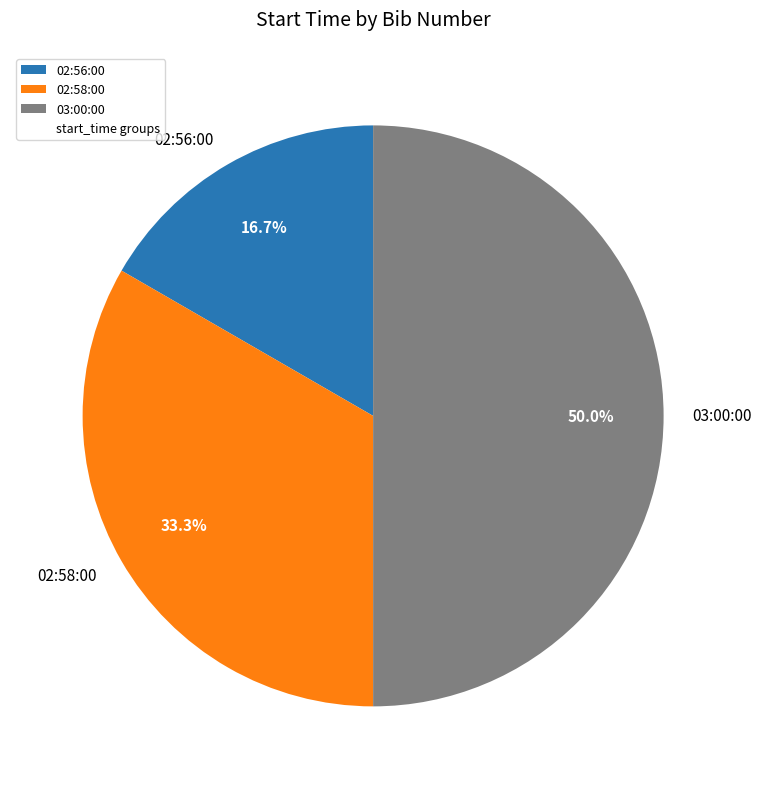

Which category has the smallest portion of the pie?

02:56:00